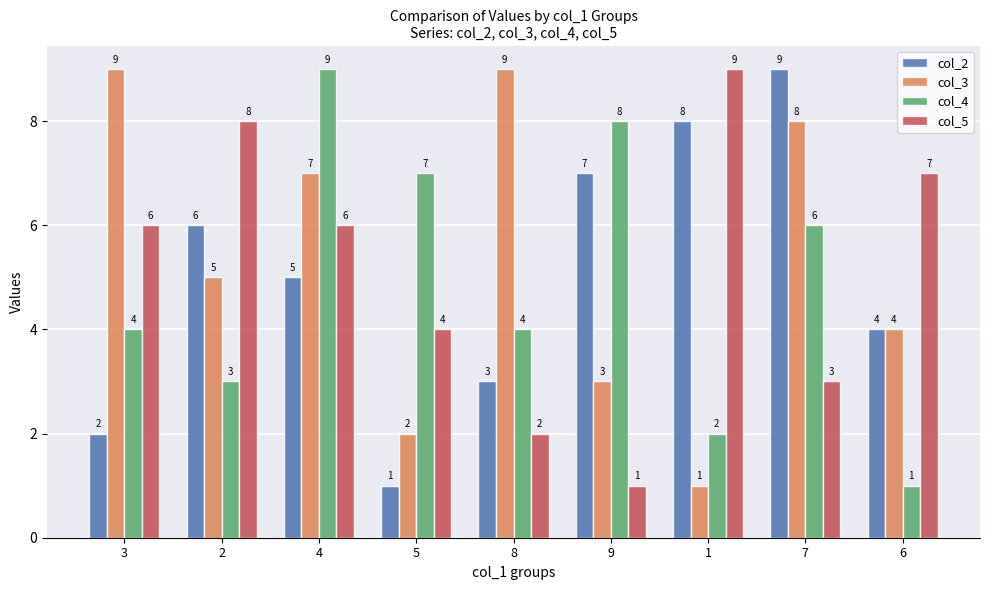

What is the greatest value displayed?

9